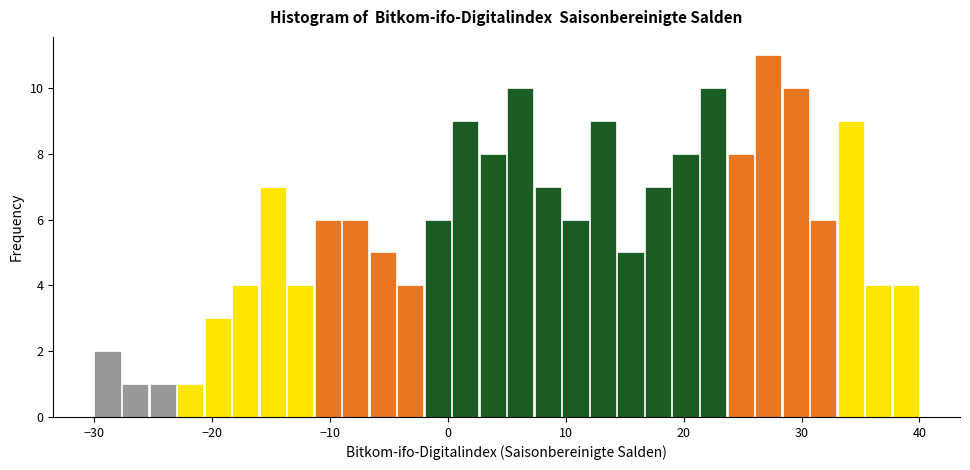

Around what value on the x-axis is the tallest bar? Give the approximate position of its centre, as read against the axis.

27